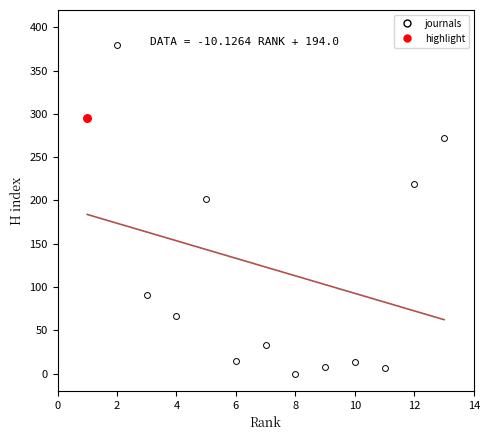

What are all the series names shown in the legend?

journals, highlight